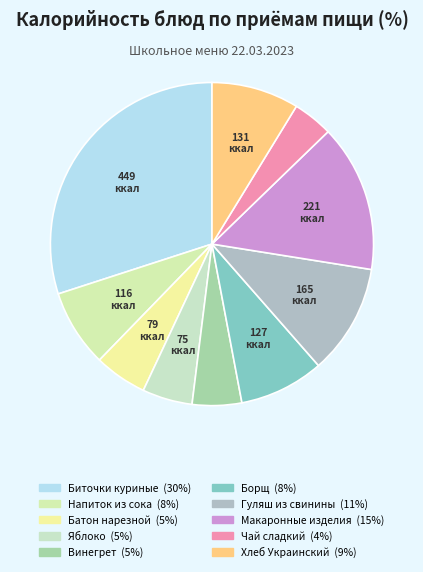

How many slices are in this pie chart?

10